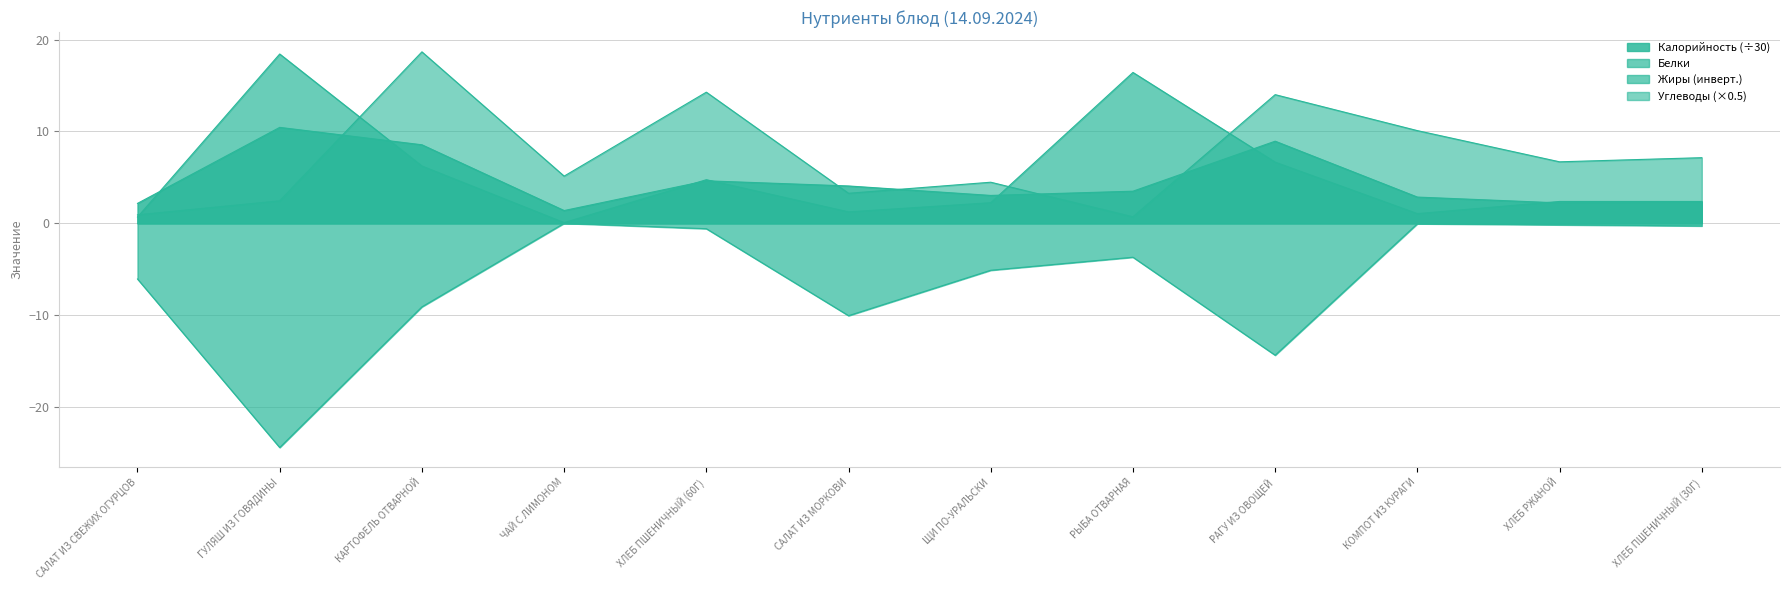

At which category is the sum across all series the highest?

КАРТОФЕЛЬ ОТВАРНОЙ